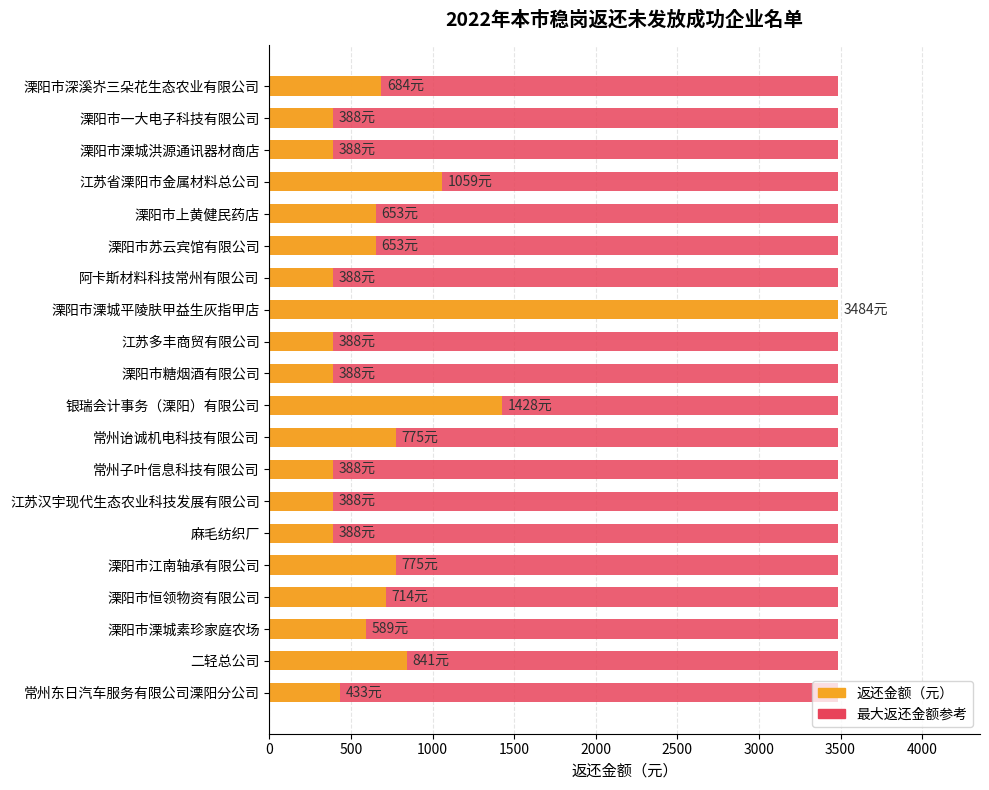

What is the maximum value shown in the chart?

3484.0